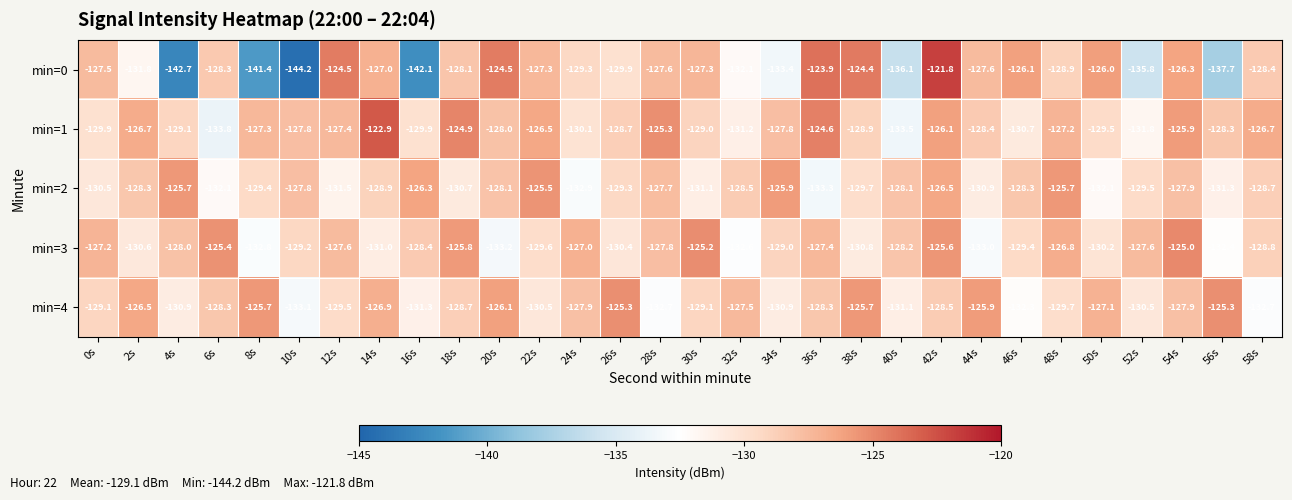

What is the difference between the maximum and minimum values in the min=0 series?

22.4